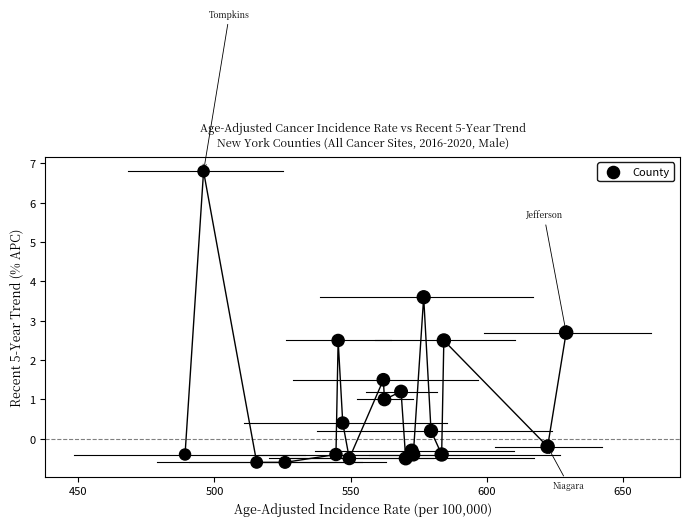

What is the range of X values (max minus min)?

139.9